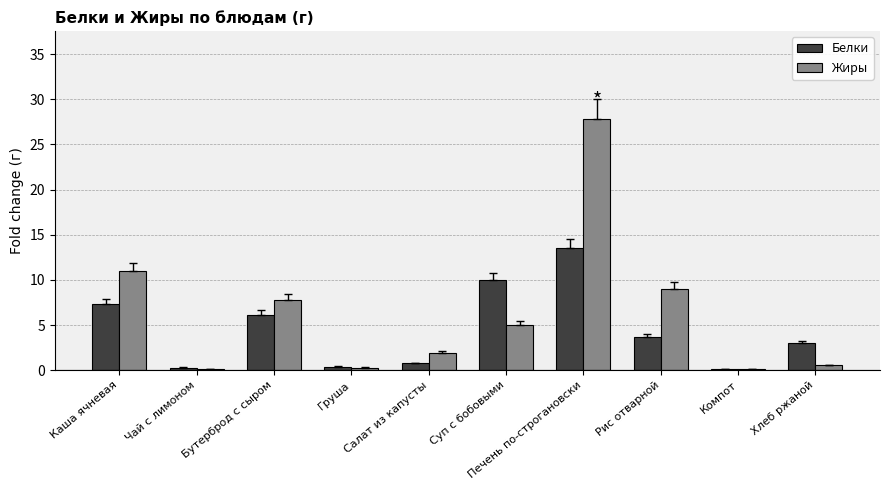

How many groups of bars are there?

10